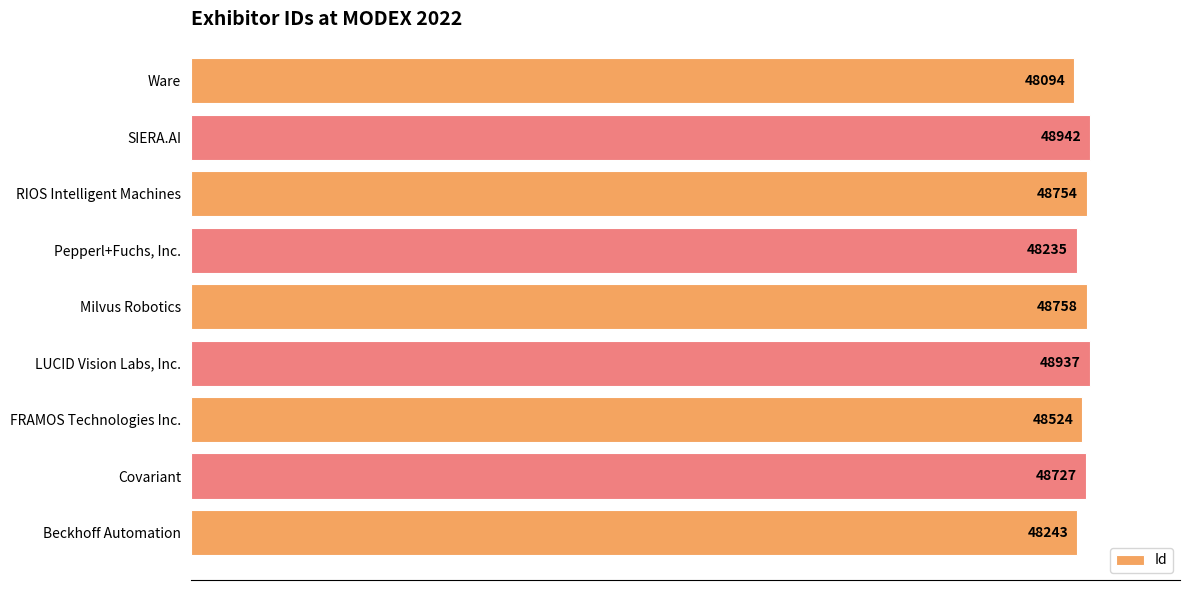

Does the chart contain any negative values?

No